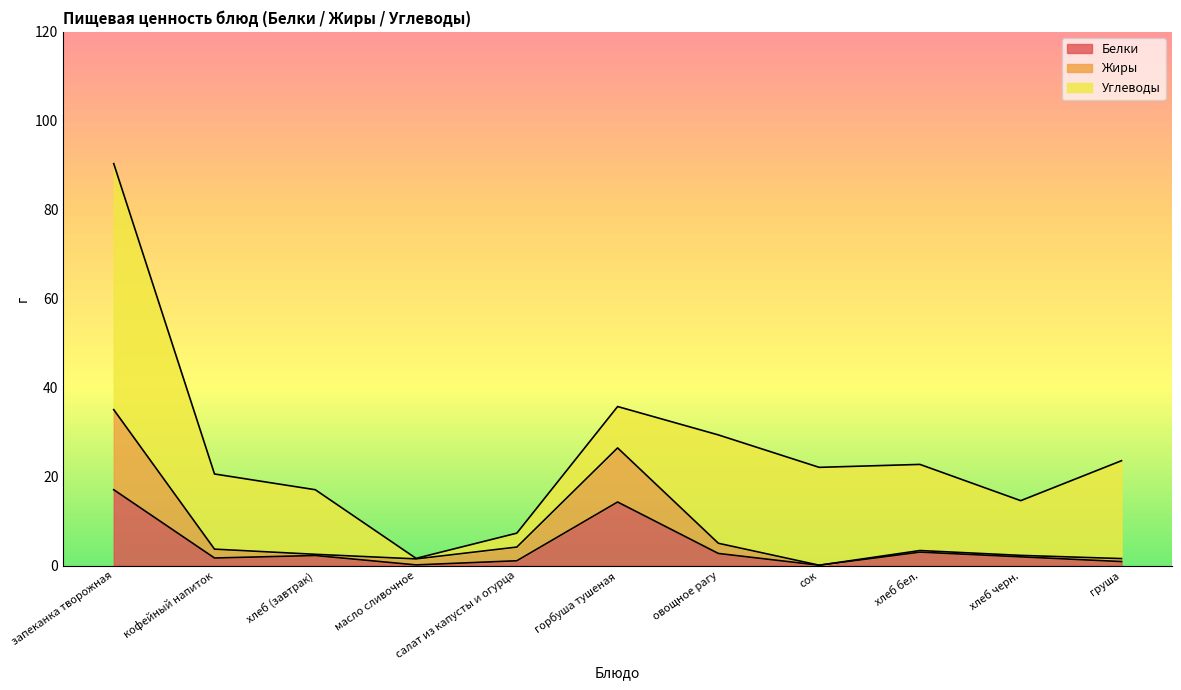

True or false: Белки and Жиры cross at least once.

False